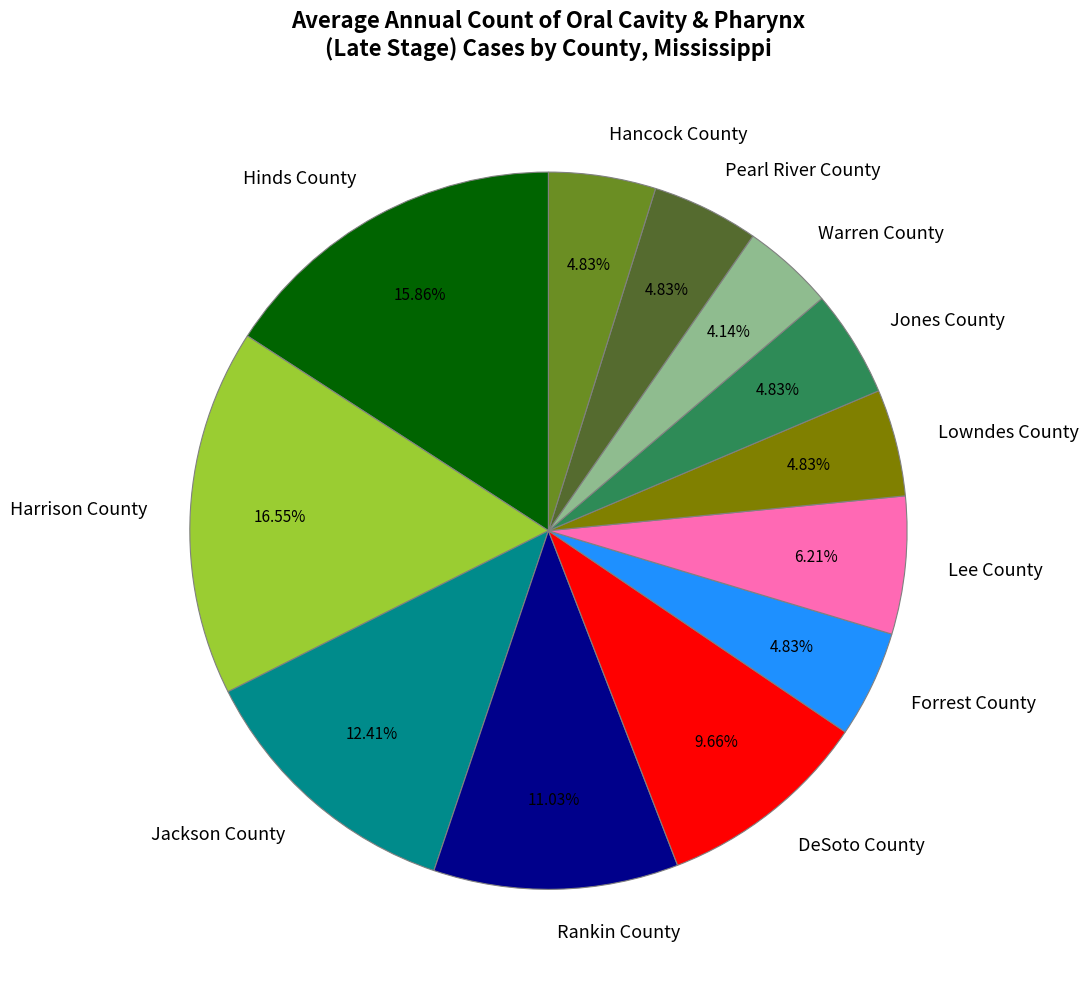

Which has a higher value, Warren County or Lowndes County?

Lowndes County